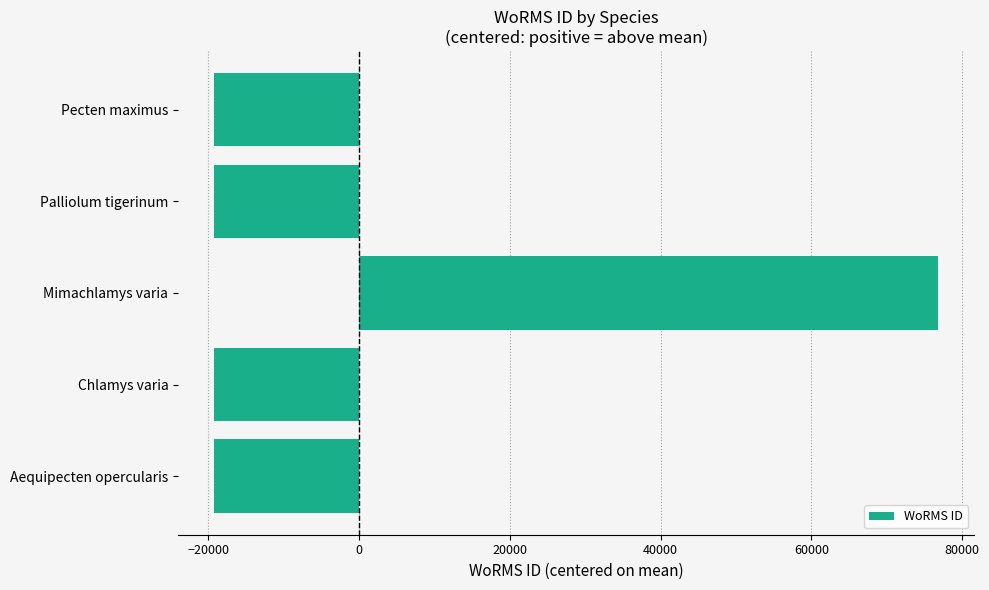

The chart shows a value of -19192.8 at Pecten maximus. True or false?

True